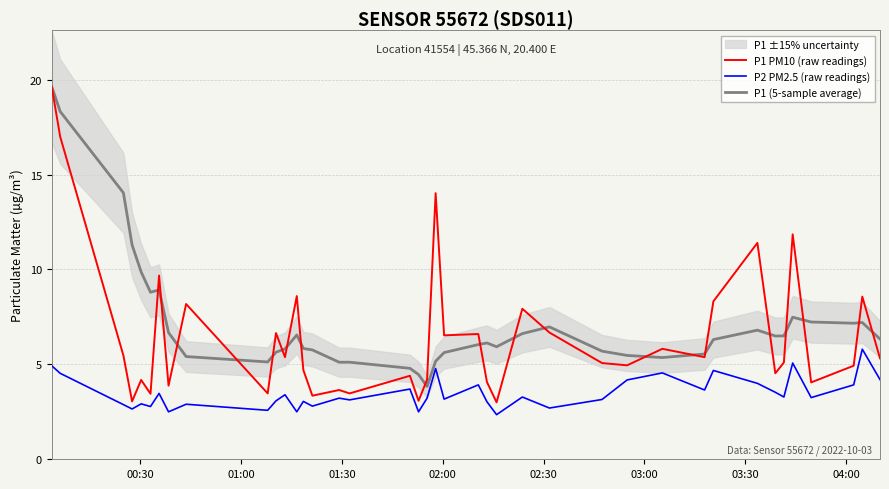

What is the maximum value for P2 PM2.5 (raw readings)?

5.8